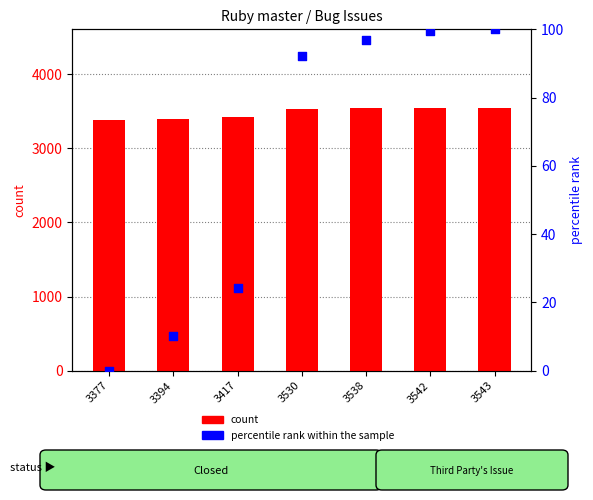

At which category is the sum across all series the highest?

3543